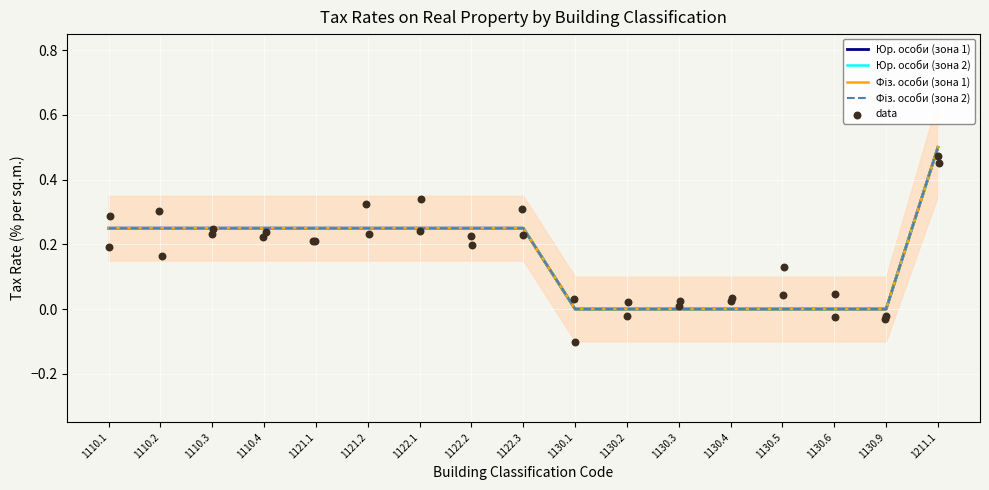

What are all the series names shown in the legend?

Юр. особи (зона 1), Юр. особи (зона 2), Фіз. особи (зона 1), Фіз. особи (зона 2)